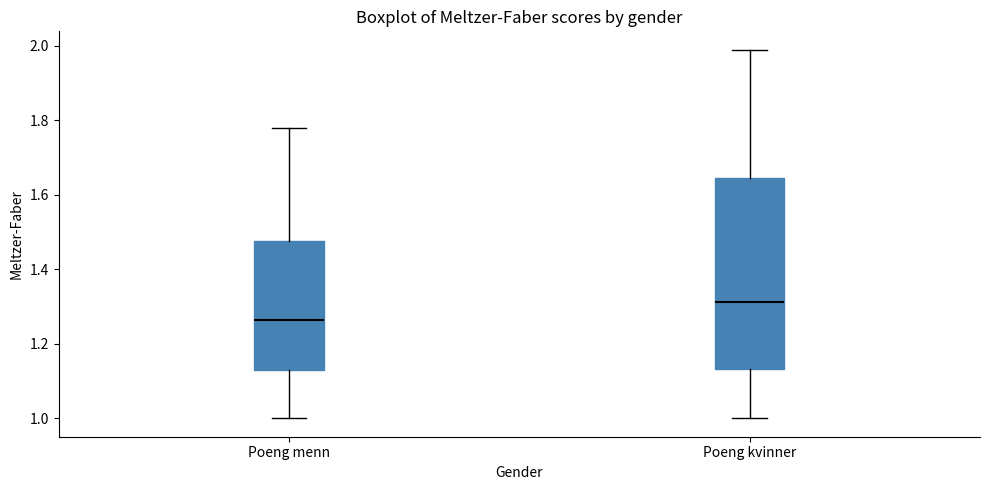

Reading left to right, transcribe this box plot: for each box, give where its median line is, the range the box spans, and where its two whiskers end, as read against the y-axis. The values are not printed on the chart, so give them approximately, as read against the axis.

Poeng menn: median 1.26, box 1.12 to 1.48, whiskers 1.00 to 1.78
Poeng kvinner: median 1.32, box 1.14 to 1.64, whiskers 1.00 to 1.98